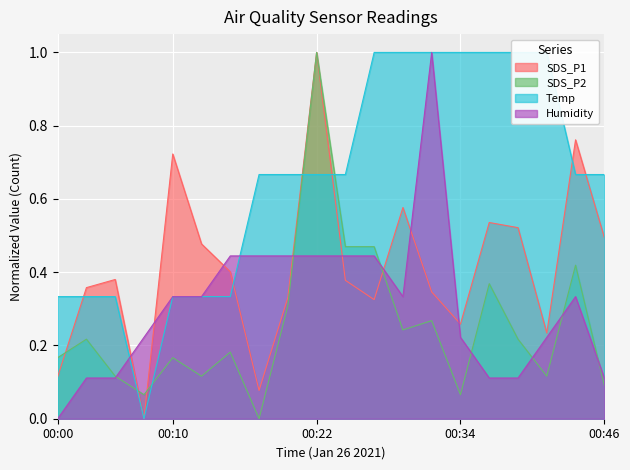

List the labels in order of Temp value, largest first.

00:27, 00:29, 00:32, 00:34, 00:36, 00:39, 00:41, 00:17, 00:19, 00:22, 00:24, 00:44, 00:46, 00:00, 00:02, 00:05, 00:10, 00:12, 00:15, 00:07